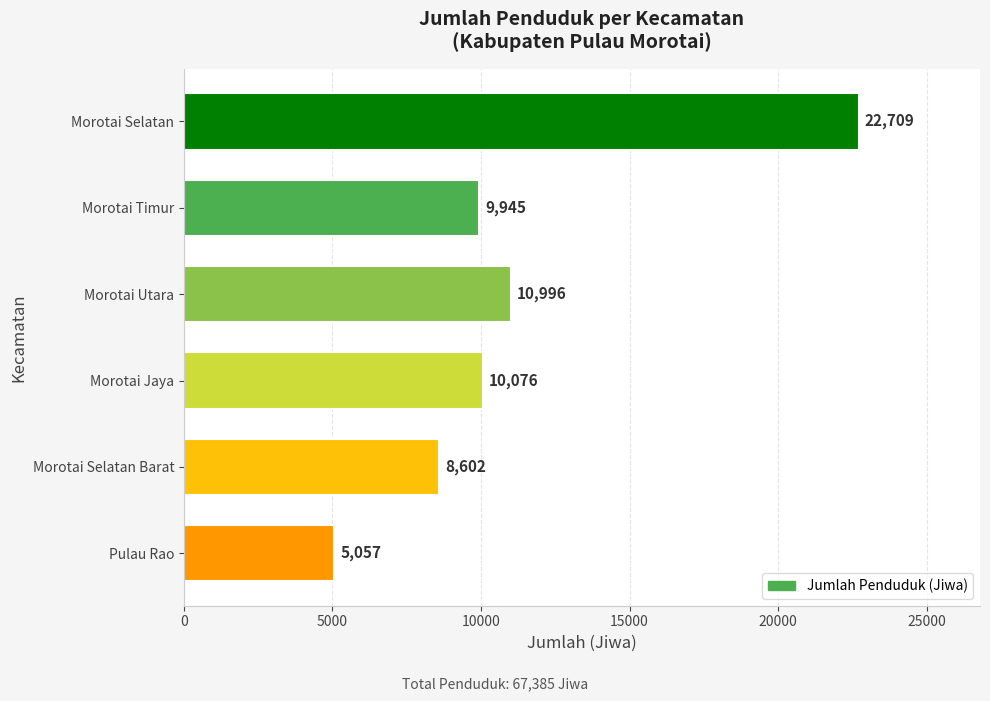

The value at Morotai Jaya is 4958. True or false?

False